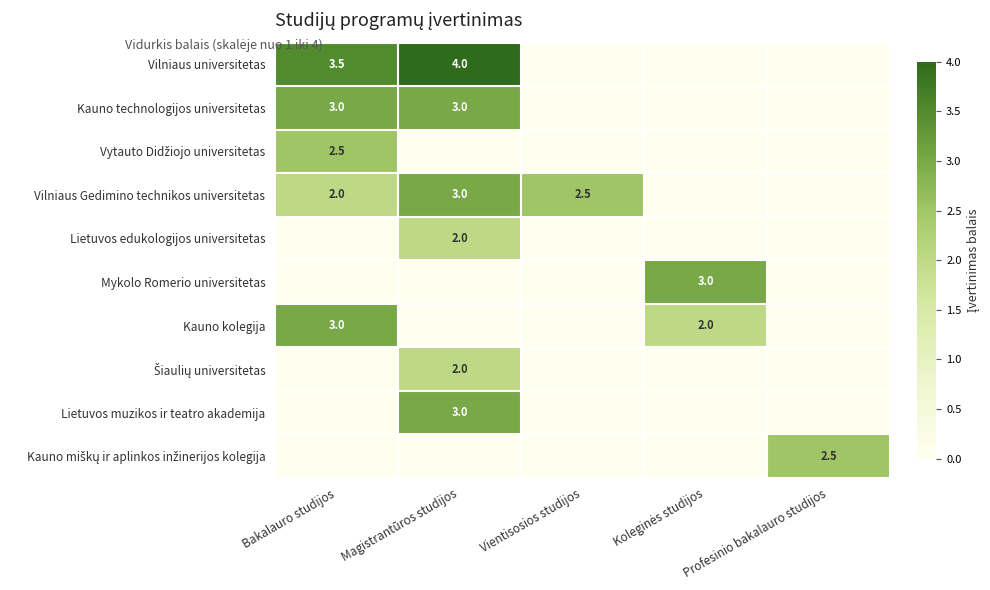

Is it true that Kauno technologijos universitetas equals 3.0 at Magistrantūros studijos?

True